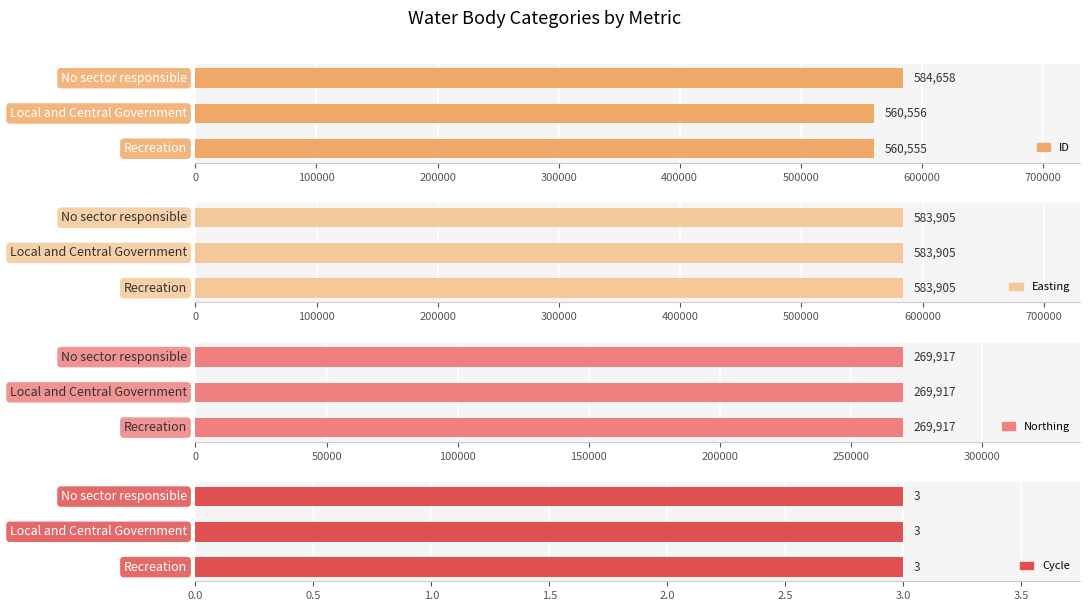

How many groups of bars are there?

3